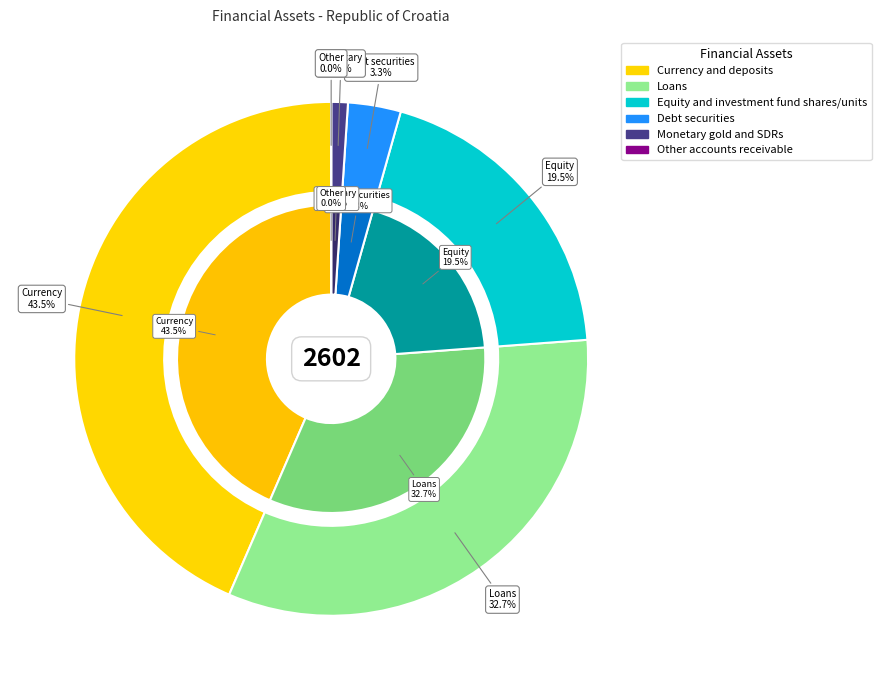

Is there any slice that represents more than half of the pie?

No